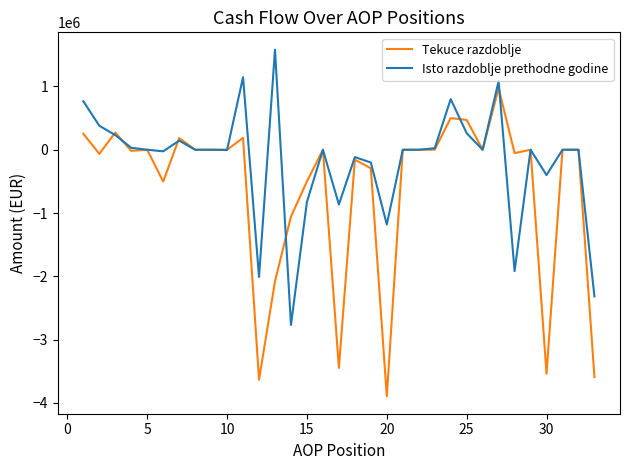

Which series has the largest total across all categories?

Isto razdoblje prethodne godine